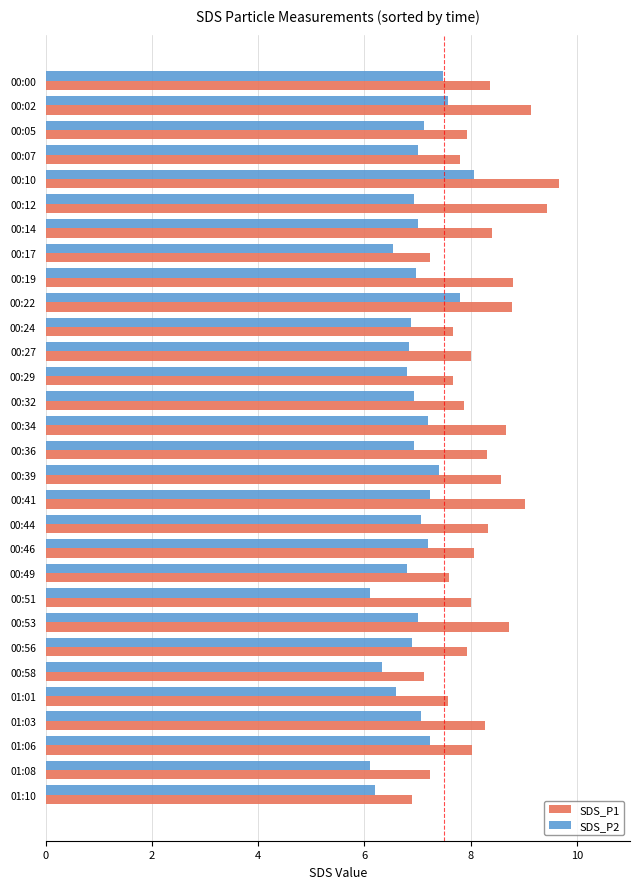

What is the maximum value for SDS_P1?

9.7